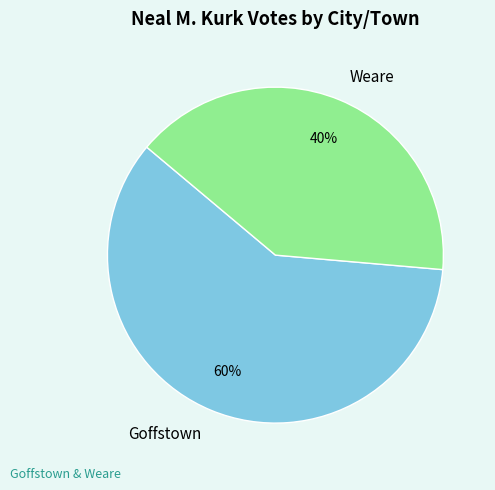

To the nearest percent, what percentage of the pie is Goffstown?

60%